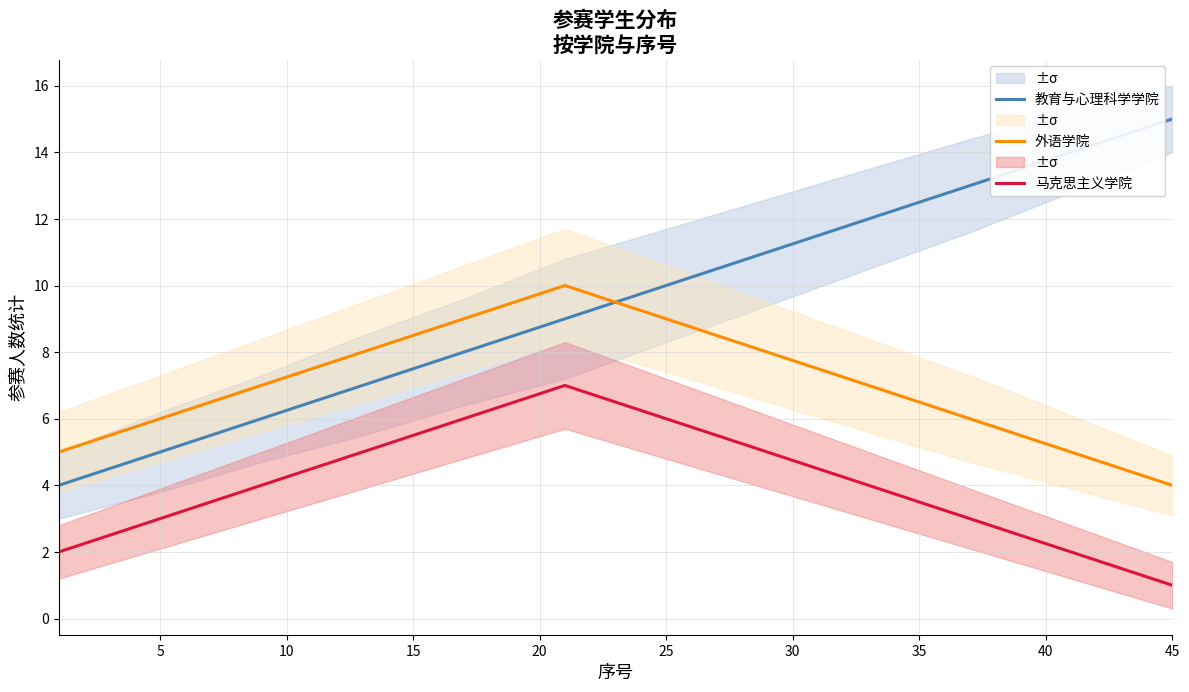

How many data points in 教育与心理科学学院 are above 10?

5